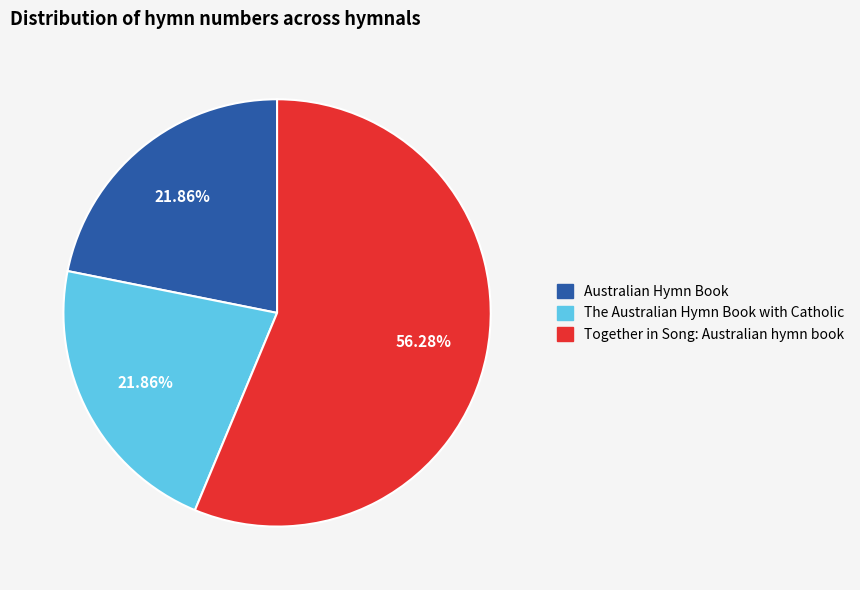

To the nearest percent, what percentage of the pie is Australian Hymn Book?

22%